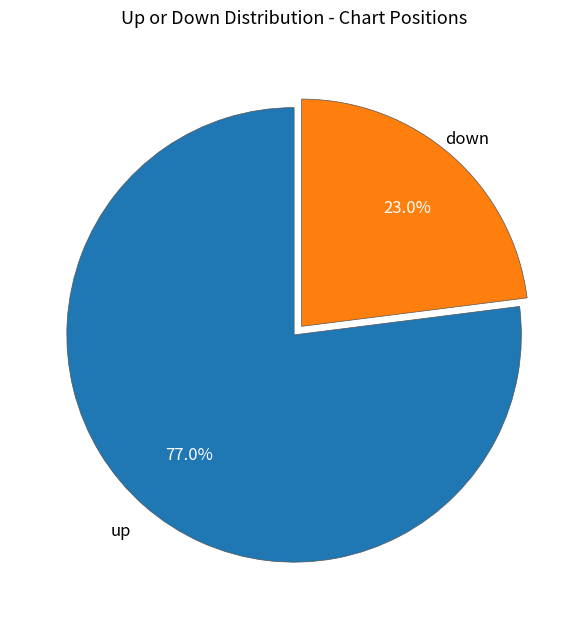

Combined, what portion of the pie is down and up?

100.0%